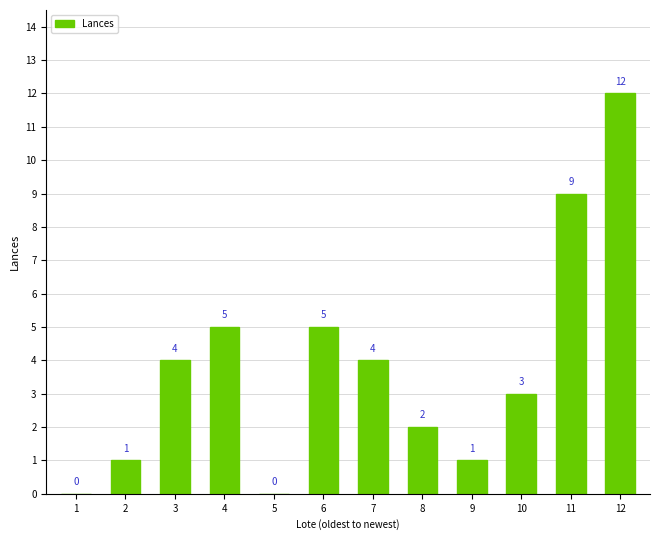

Is it true that the value at 5 is 0?

True